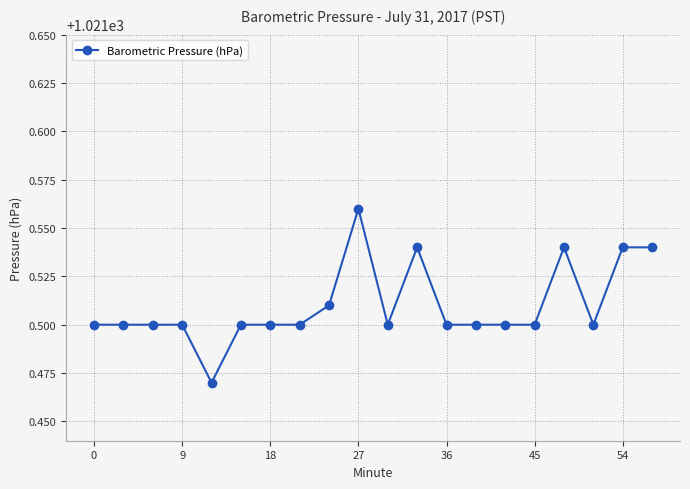

How many values are between 1021 and 1022?

20